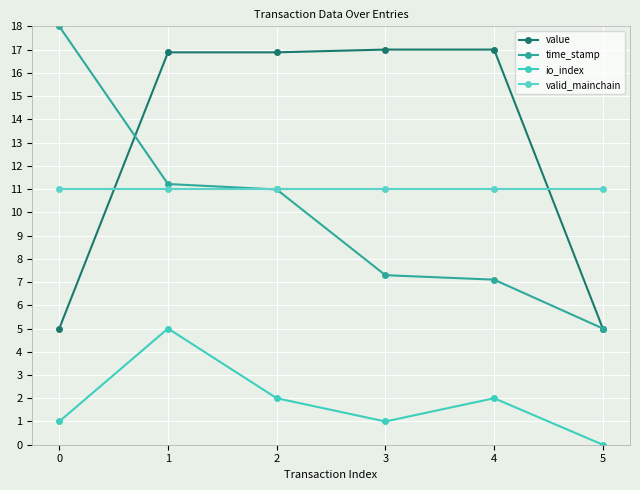

True or false: time_stamp has more than 1 points higher than both neighbors.

False